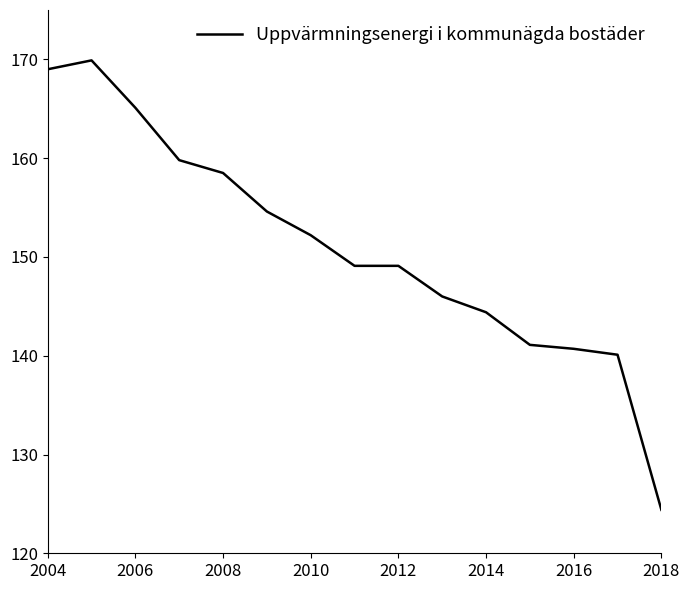

How many distinct data groups are displayed?

1